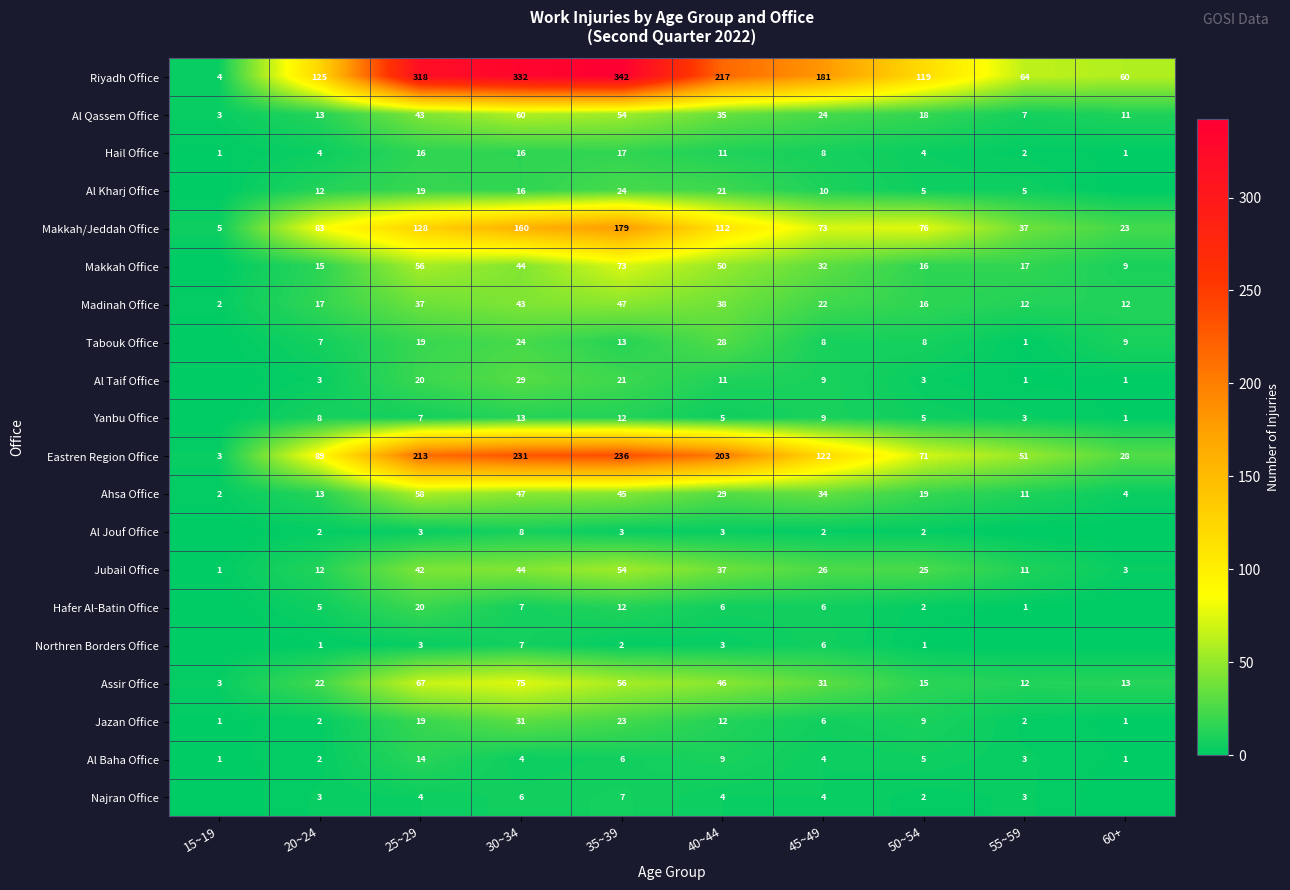

Read the Assir Office value at 15~19.

3